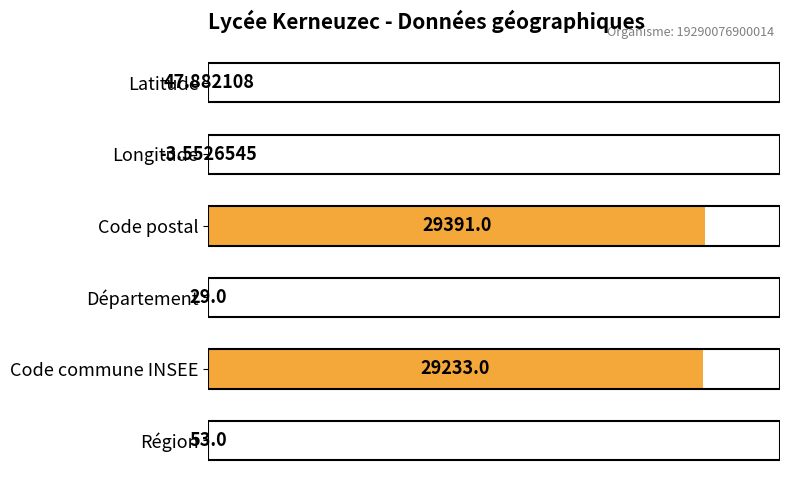

Are the bars horizontal?

Yes